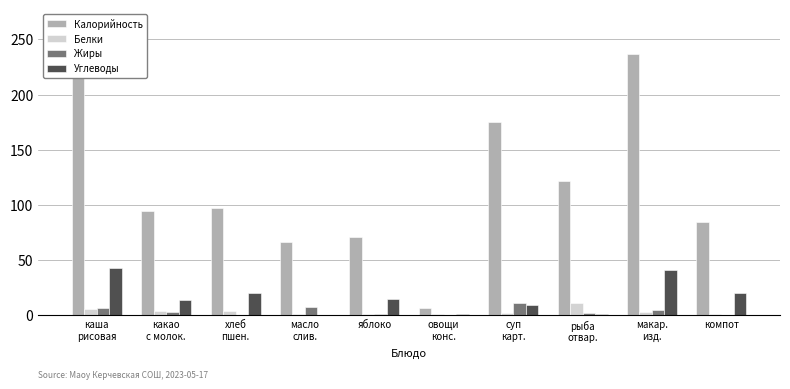

How many values in the Белки series are below 3?

5